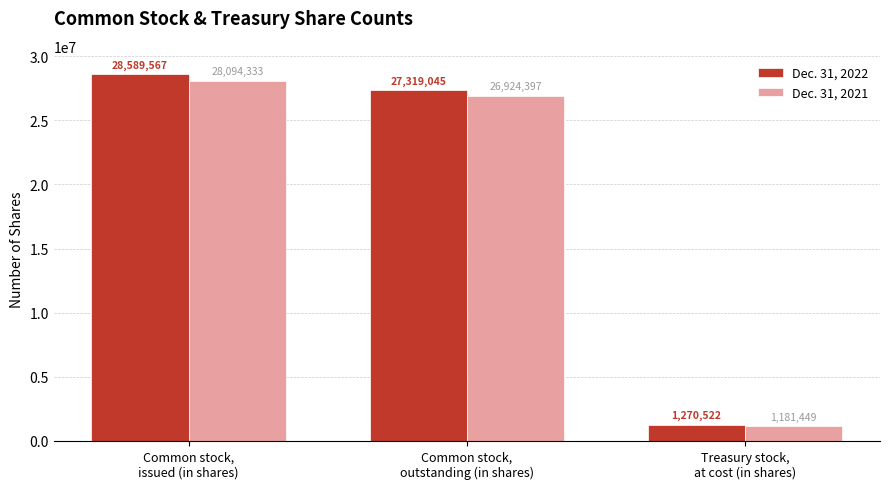

What value does the Dec. 31, 2021 series have at Common stock,
issued (in shares)?

28094333